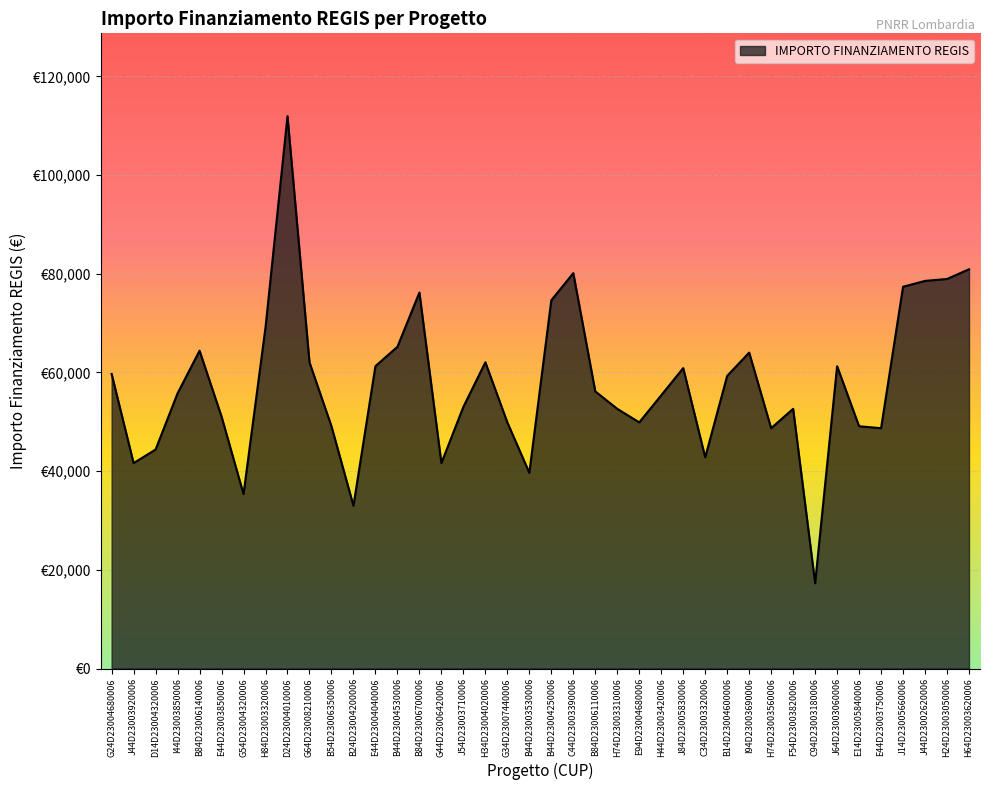

List the labels in order of value, smallest first.

C94D23003180006, B24D23004200006, G54D23004320006, B44D23003530006, J44D23003920006, G44D23006420006, C34D23003320006, D14D23004320006, H74D23003560006, E44D23003750006, B54D23006350006, E14D23005840006, G34D23007440006, E94D23004680006, E44D23003850006, H74D23003310006, F54D23003820006, J54D23003710006, H44D23003420006, I44D23003850006, B84D23006110006, B14D23004600006, G24D23004680006, J84D23005830006, E44D23004040006, J64D23003060006, G64D23008210006, H34D23004020006, I94D23003690006, B84D23006140006, B44D23004530006, H84D23003320006, B44D23004250006, B84D23006700006, J14D23005660006, J44D23002620006, H24D23003050006, C44D23003390006, H64D23003620006, D24D23004010006